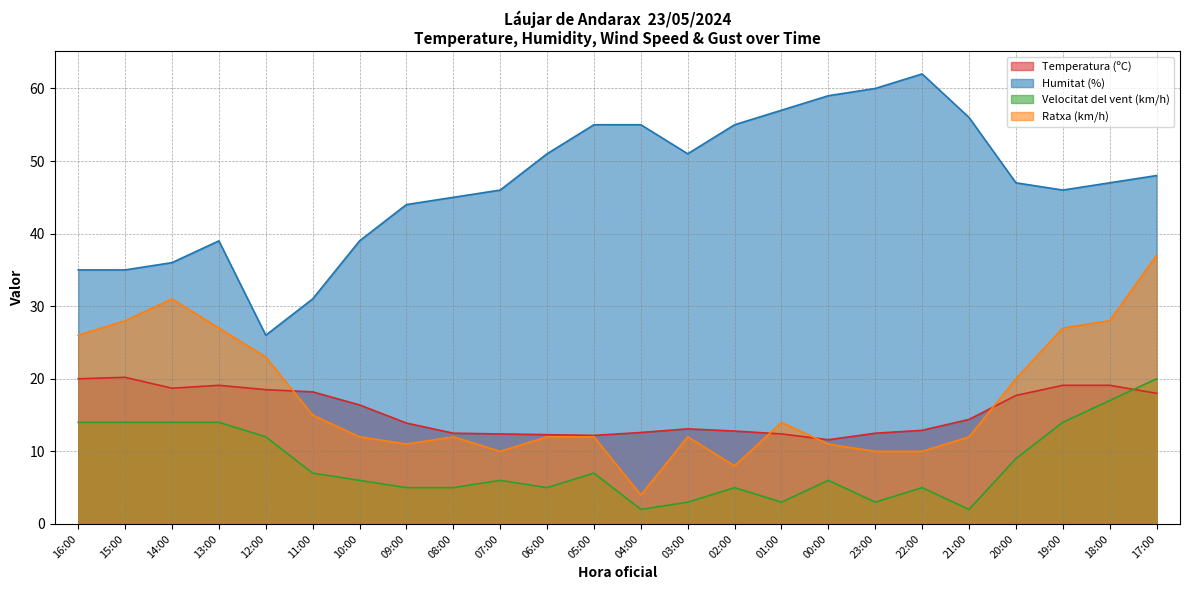

Read the Humitat (%) value at 01:00.

57.0